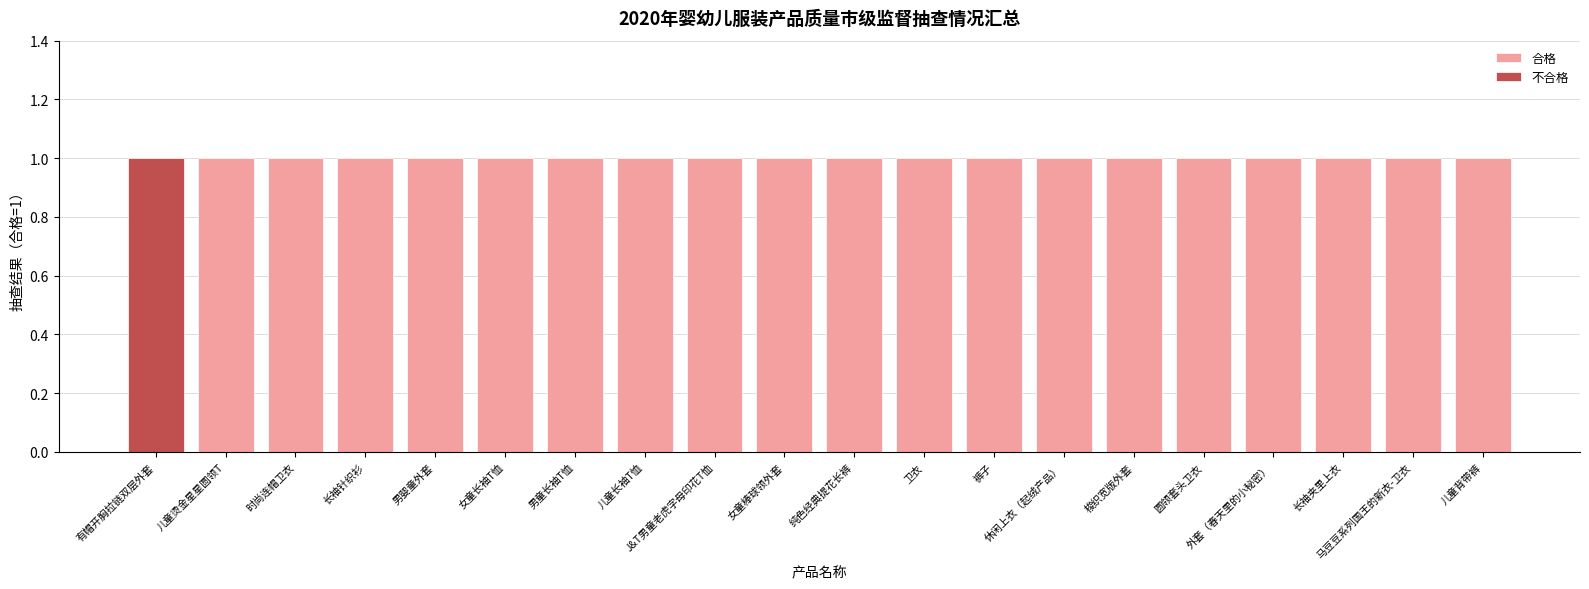

Reading left to right, list all the values displayed in this chart.

合格: 0	1	1	1	1	1	1	1	1	1	1	1	1	1	1	1	1	1	1	1
不合格: 1	0	0	0	0	0	0	0	0	0	0	0	0	0	0	0	0	0	0	0